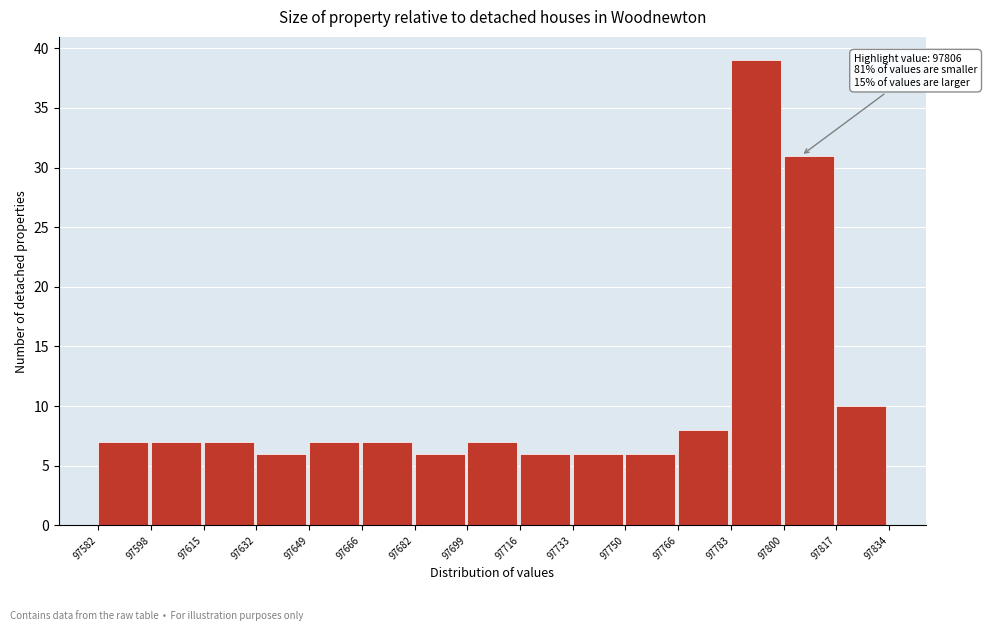

Which range on the x-axis has the tallest bar?

97783 to 97800